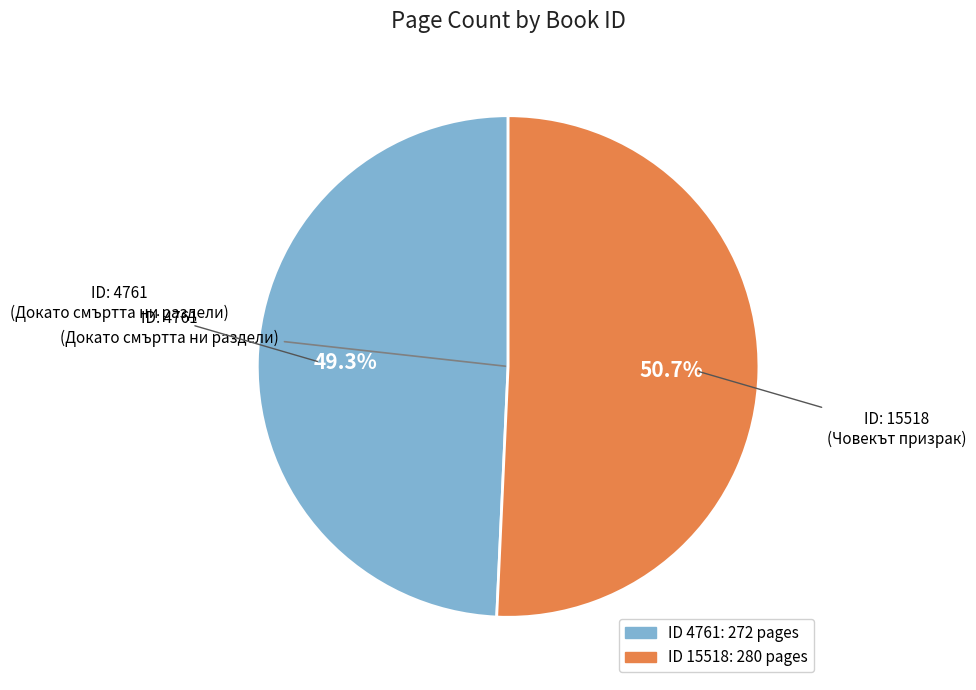

Is there any slice that represents more than half of the pie?

Yes